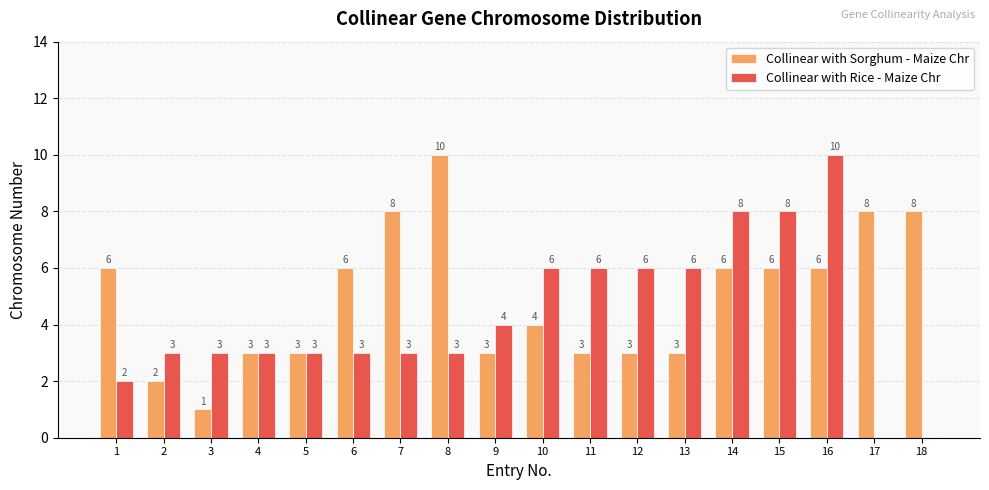

Is the value of Collinear with Rice - Maize Chr at 9 greater than the value of Collinear with Sorghum - Maize Chr at 7?

No